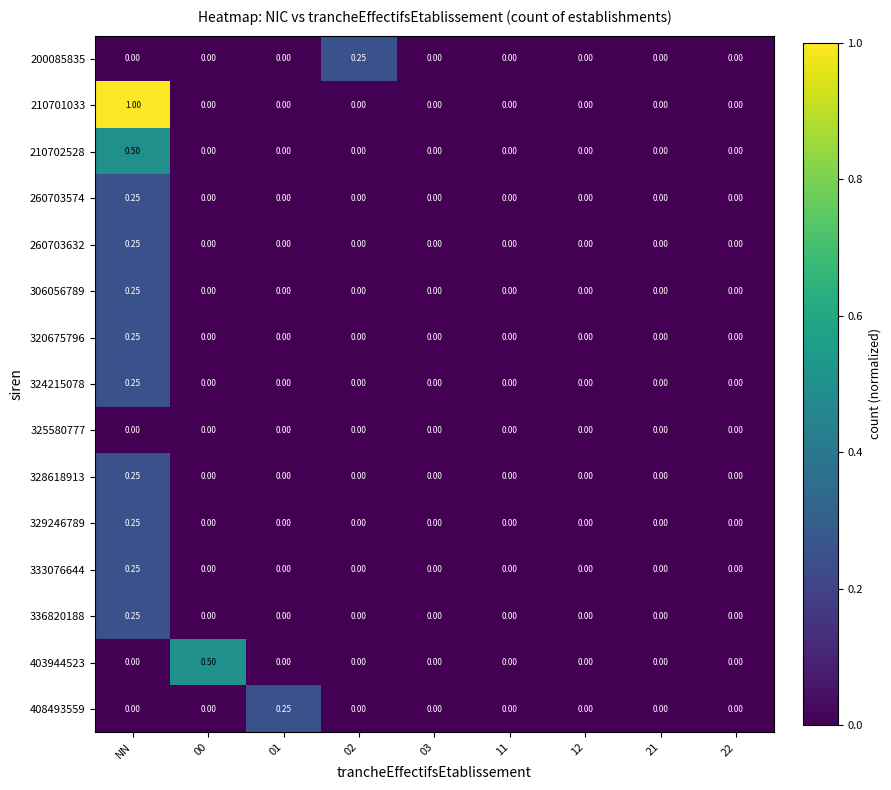

Between 02 and 11, which series saw the biggest shift?

200085835